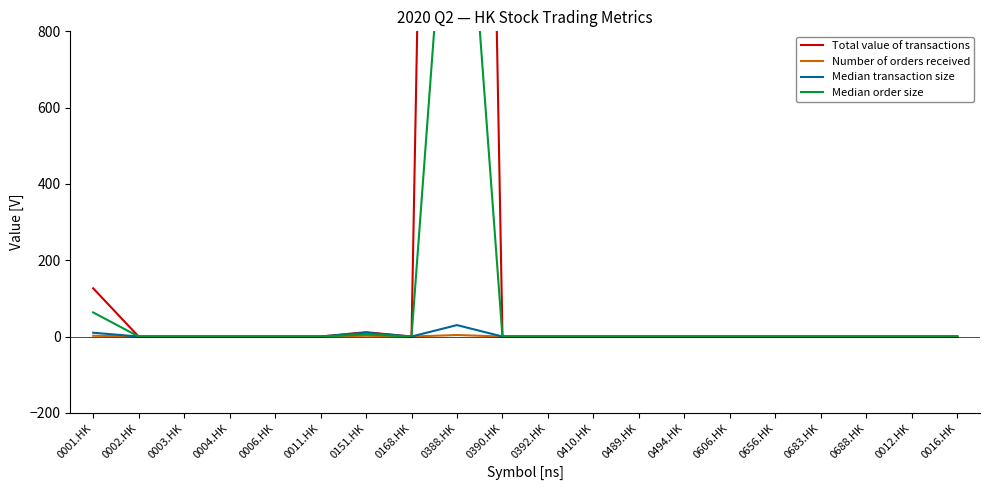

Reading left to right, what are all the values shown in this chart?

Total value of transactions: 126.5	0.0	0.0	0.0	0.0	0.0	11.4	0.0	6439.2	0.0	0.0	0.0	0.0	0.0	0.0	0.0	0.0	0.0	0.0	0.0
Number of orders received: 2.0	0.0	0.0	0.0	0.0	0.0	2.0	0.0	4.0	0.0	0.0	0.0	0.0	0.0	0.0	0.0	0.0	0.0	0.0	0.0
Median transaction size: 10.0	0.0	0.0	0.0	0.0	0.0	10.0	0.0	30.0	0.0	0.0	0.0	0.0	0.0	0.0	0.0	0.0	0.0	0.0	0.0
Median order size: 63.2	0.0	0.0	0.0	0.0	0.0	5.7	0.0	1609.7	0.0	0.0	0.0	0.0	0.0	0.0	0.0	0.0	0.0	0.0	0.0